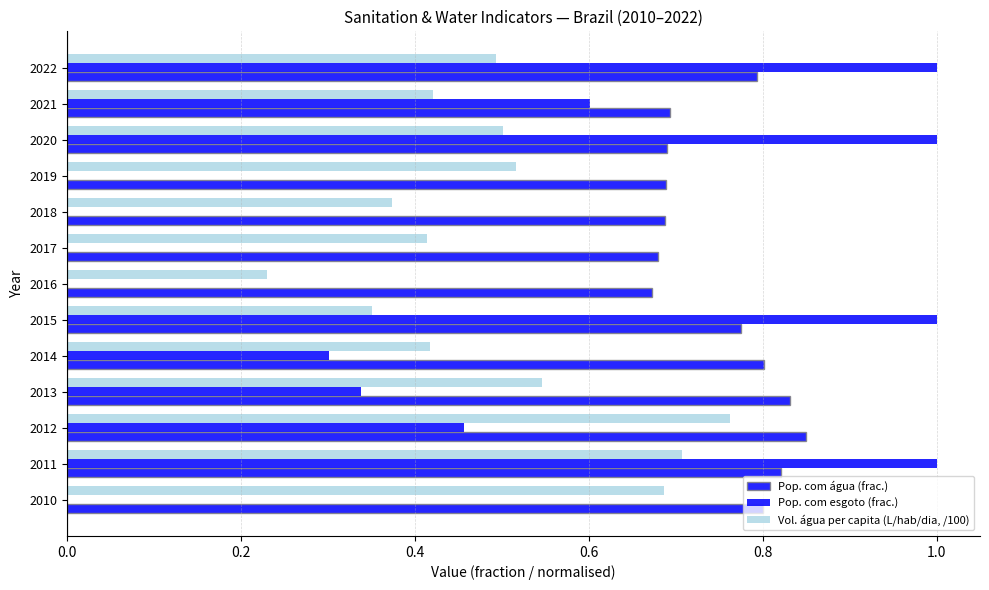

How many categories are shown in the chart?

13